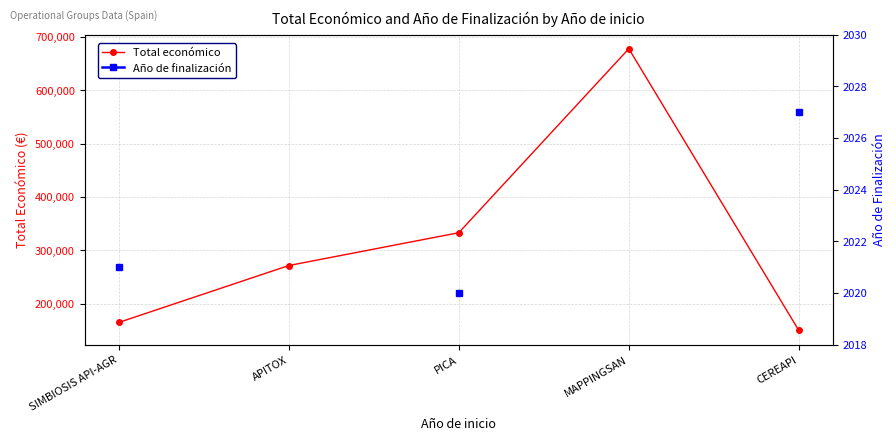

How many categories are shown in the chart?

5